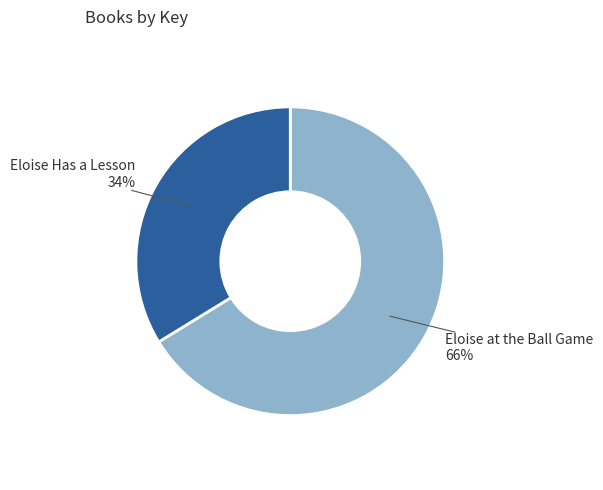

Is there any slice that represents more than half of the pie?

Yes